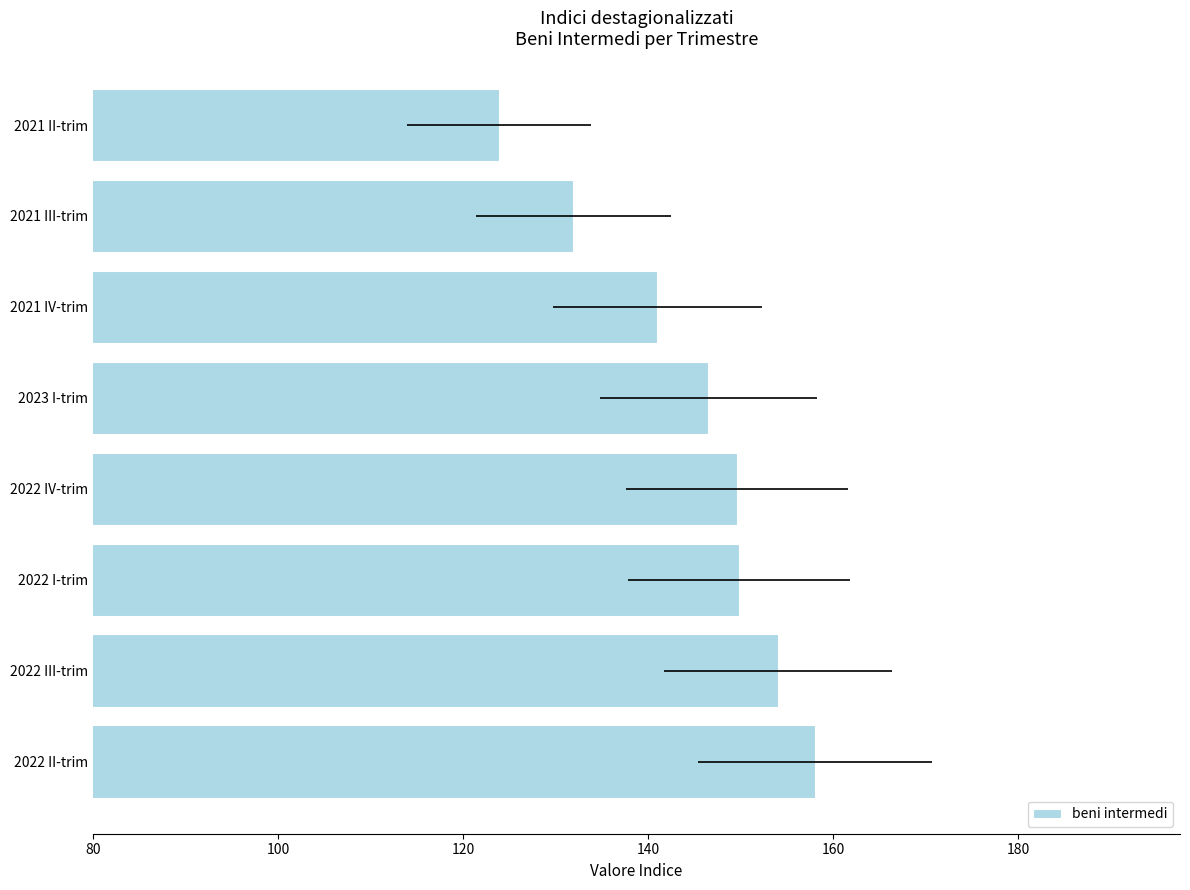

Which has a higher value, 2022 I-trim or 2021 II-trim?

2022 I-trim